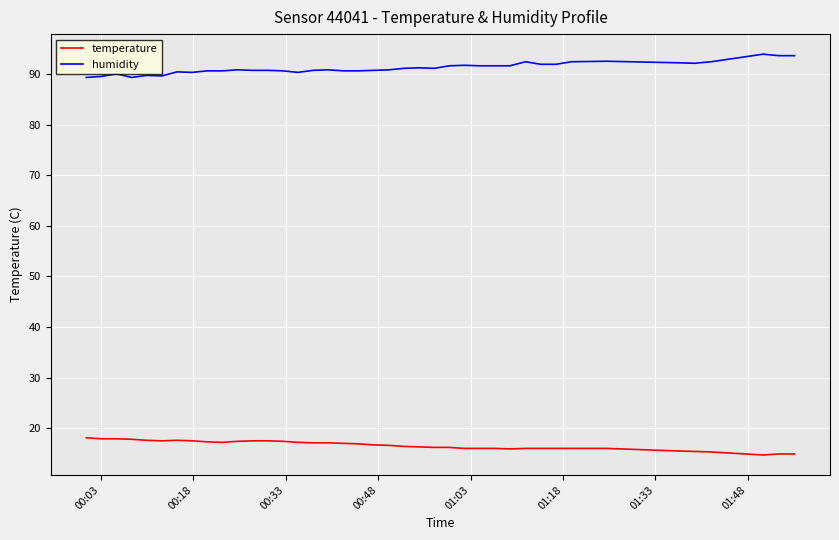

What is the greatest value displayed?

93.9